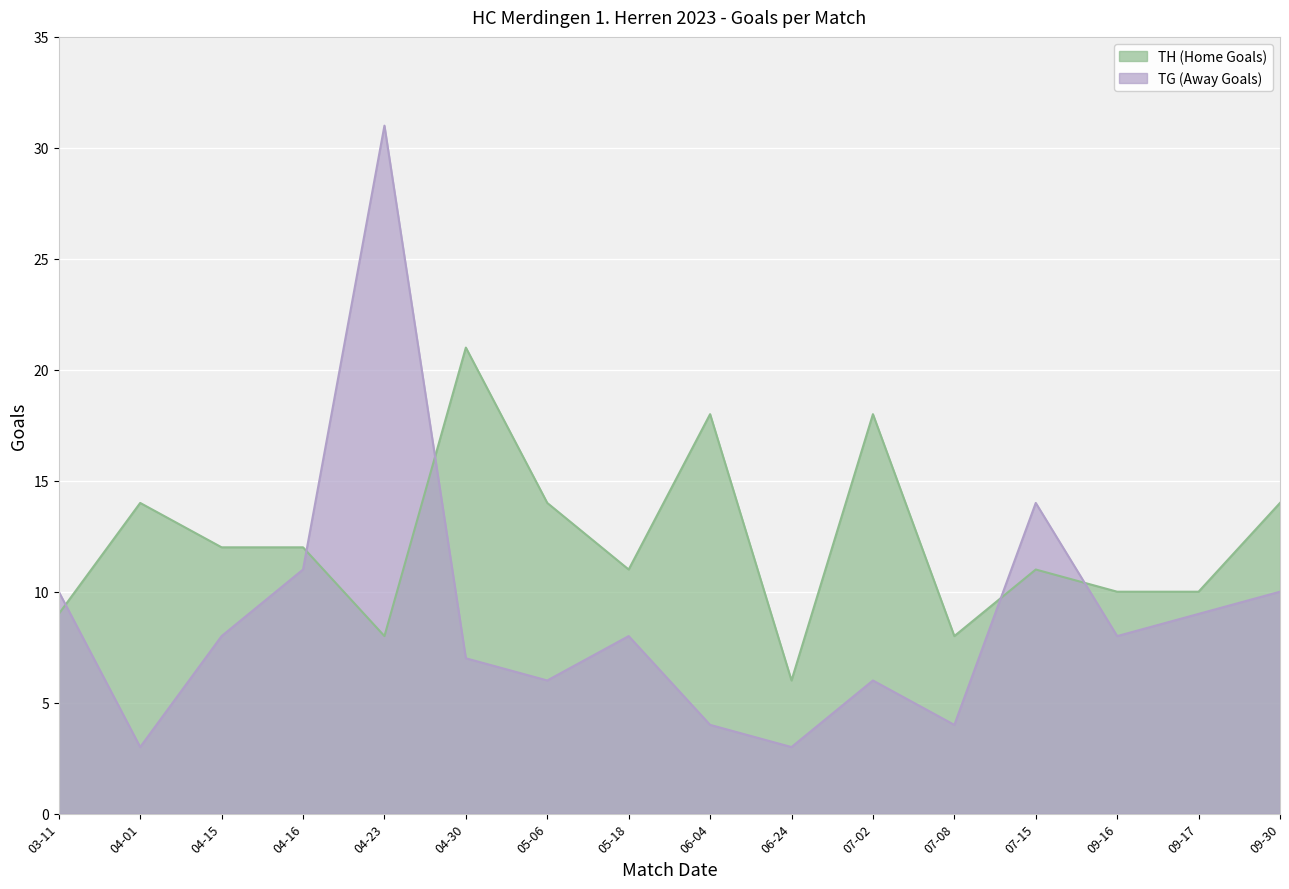

What is the sum of the TG (Away Goals) values at 07-08 and 04-30?

11